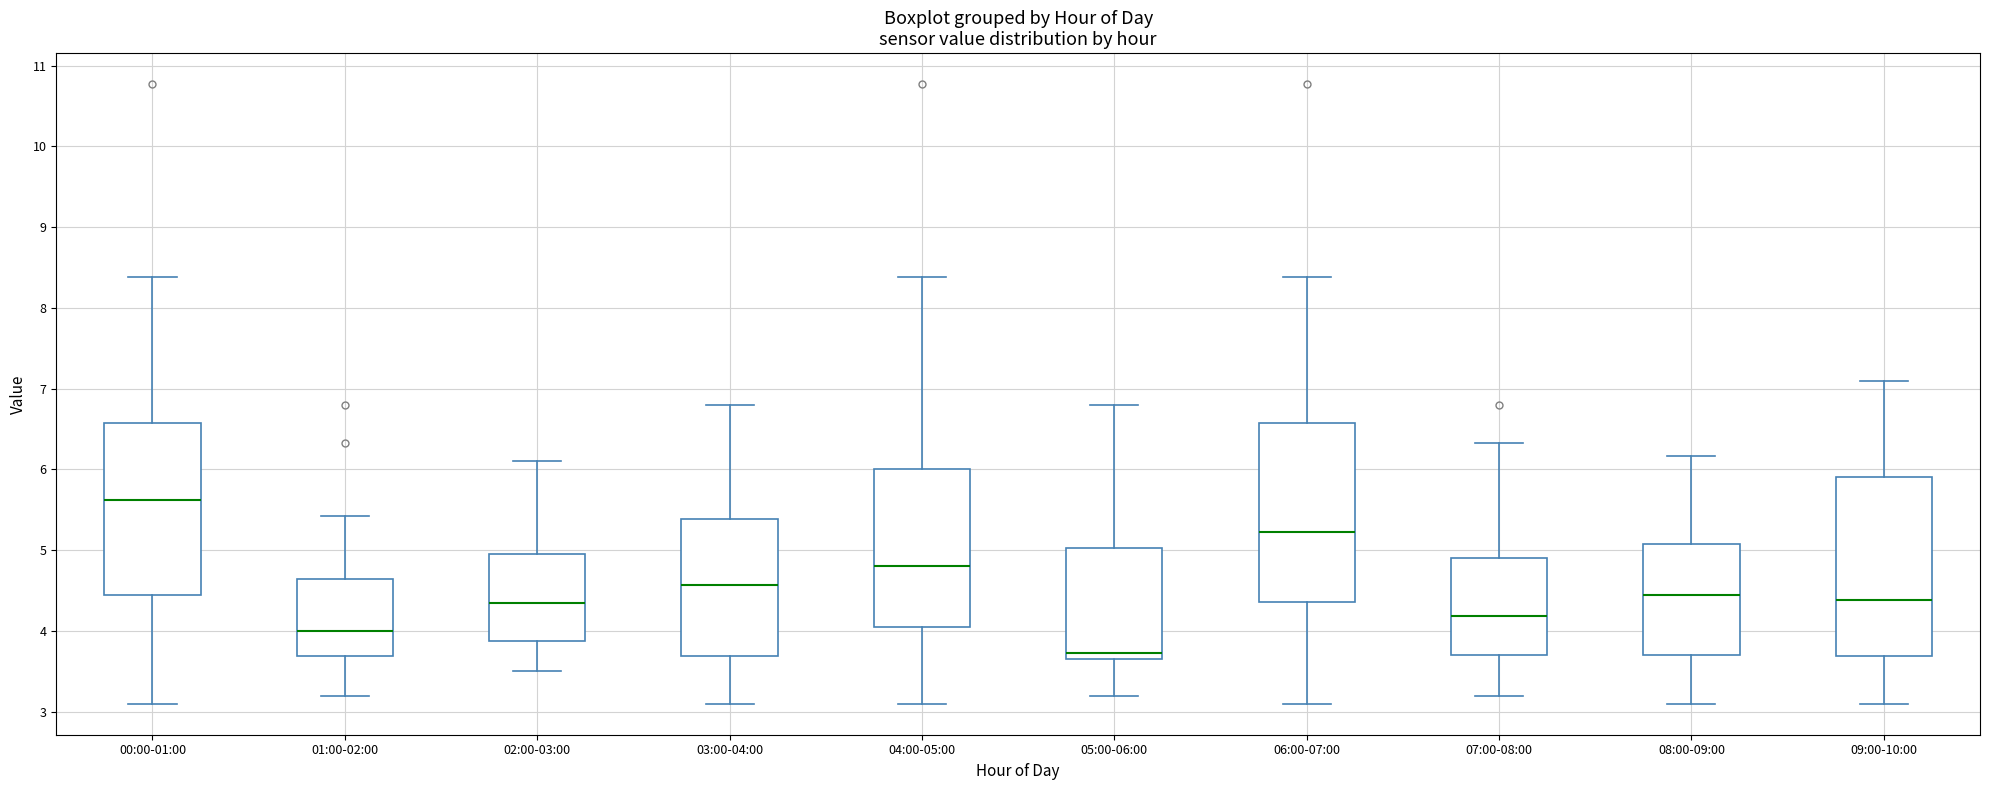

Where does the lower whisker of the box for 08:00-09:00 end on the y-axis? The values are not printed on the chart, so give them approximately, as read against the axis.

3.1